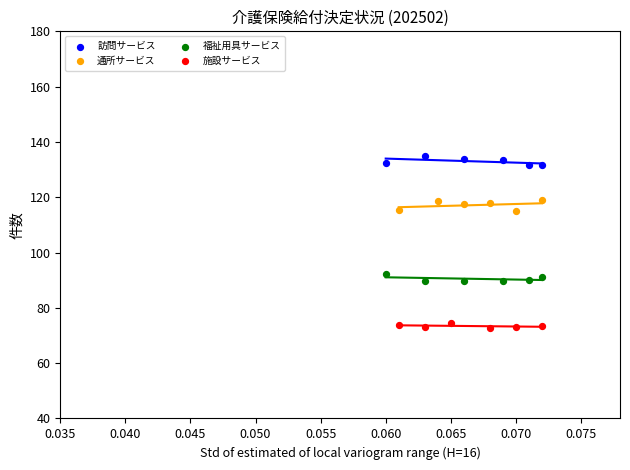

Which series contains the lowest Y value?

施設サービス